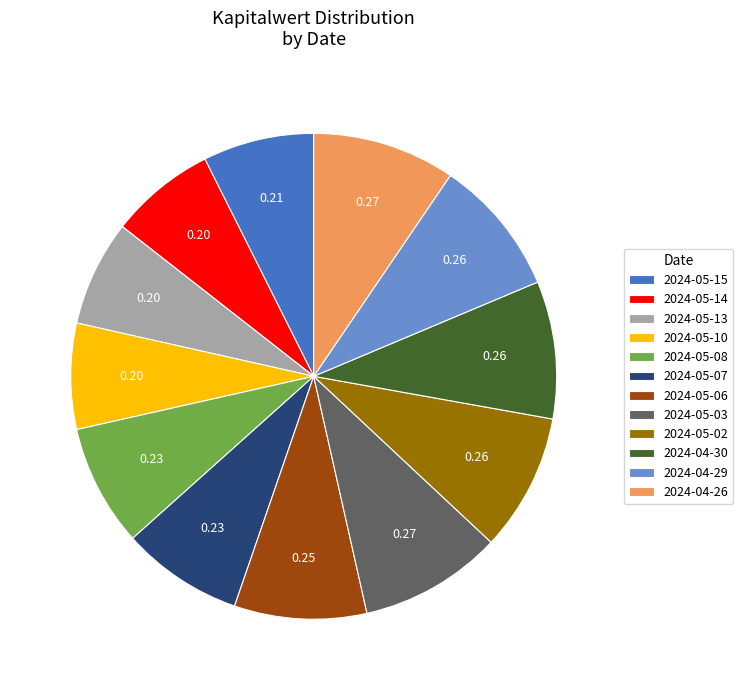

How many slices are in this pie chart?

12